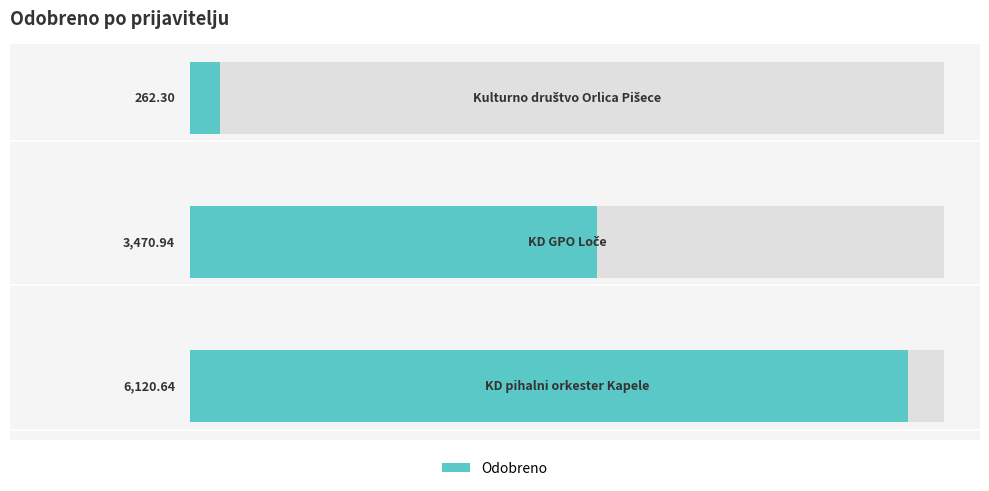

Where is the data nearest to the value 3191?

1